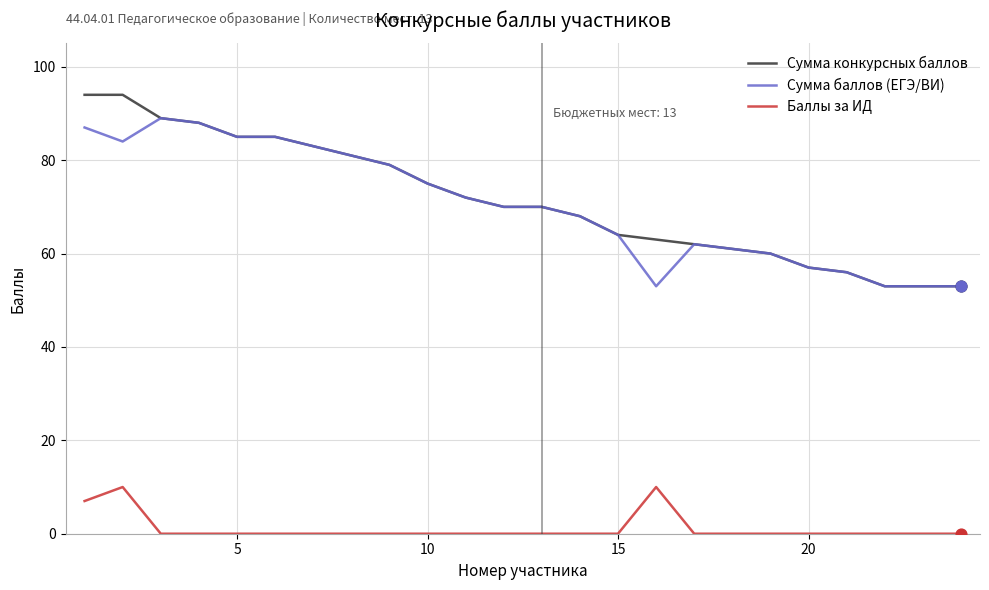

Which series has the largest total across all categories?

Сумма конкурсных баллов